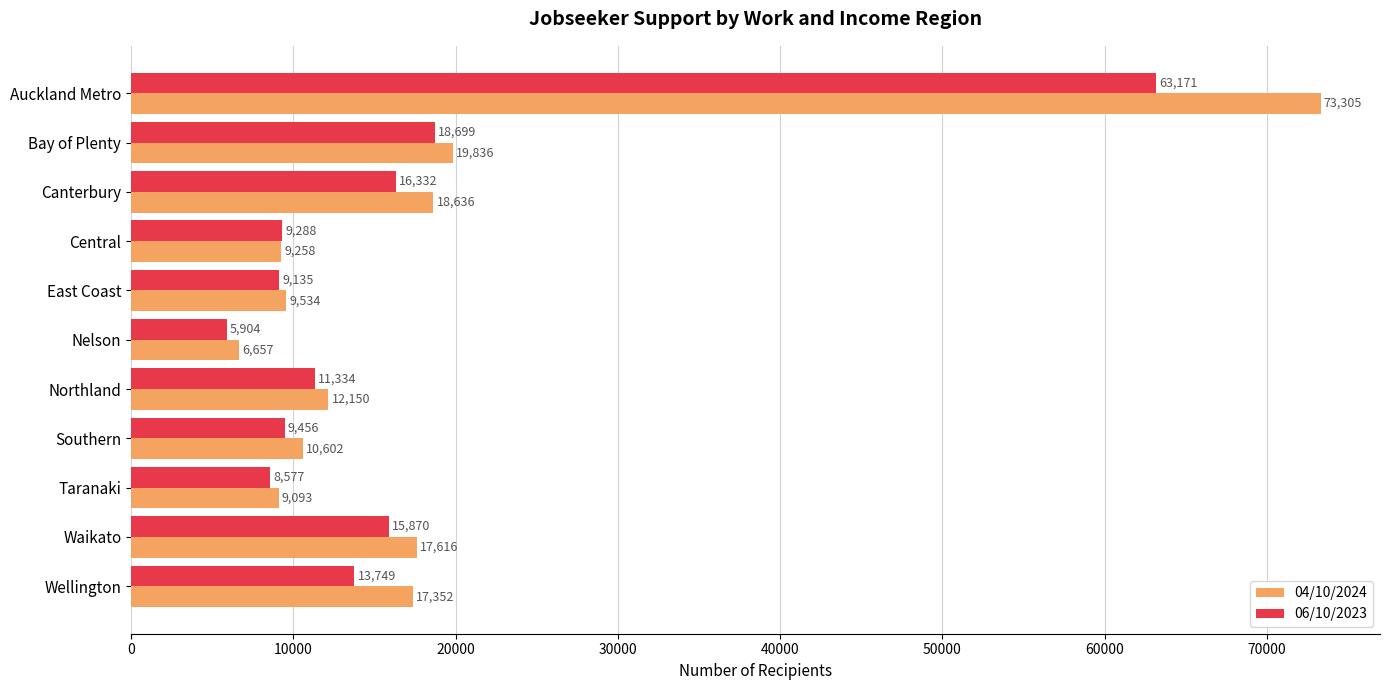

What is the spread (max minus min) of values at East Coast?

399